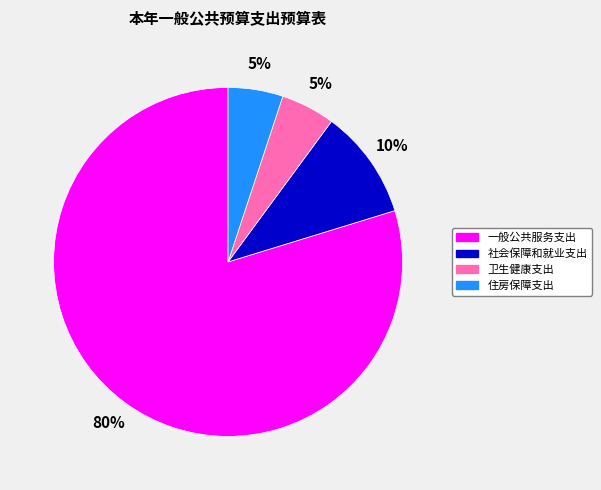

What percentage is the 一般公共服务支出 slice, to the nearest percent?

80%